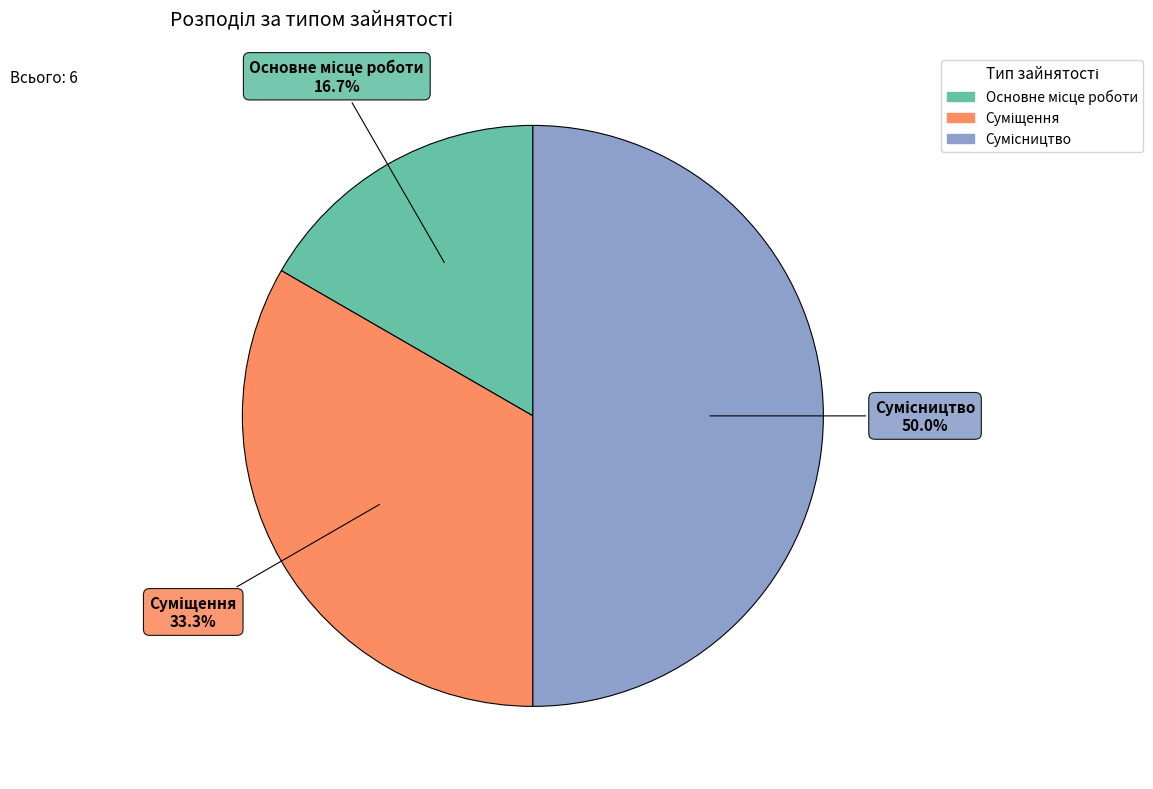

How many segments does this pie chart have?

3